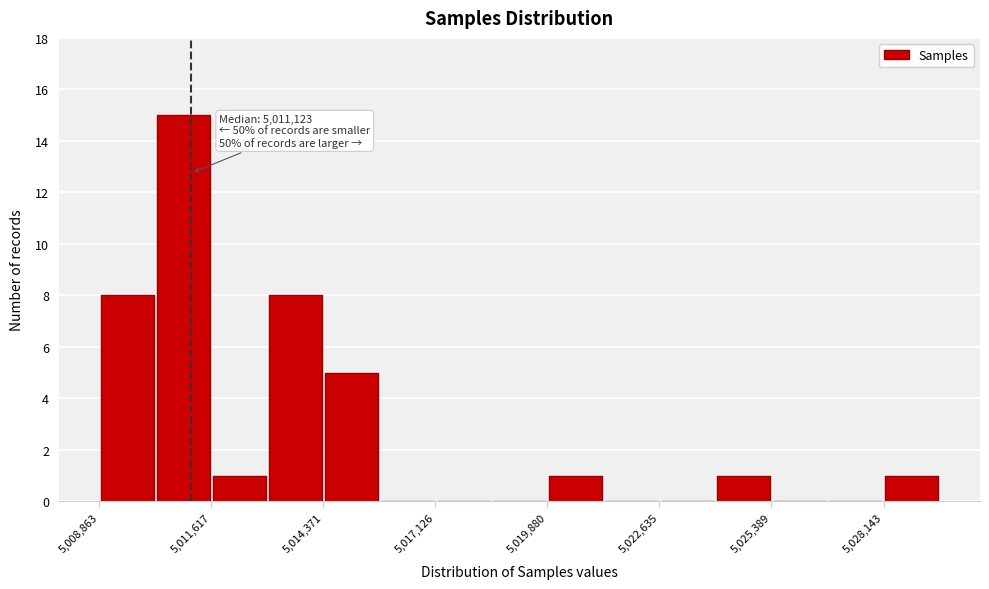

Read against the x-axis, roughly where is the centre of the tallest bar?

5011000